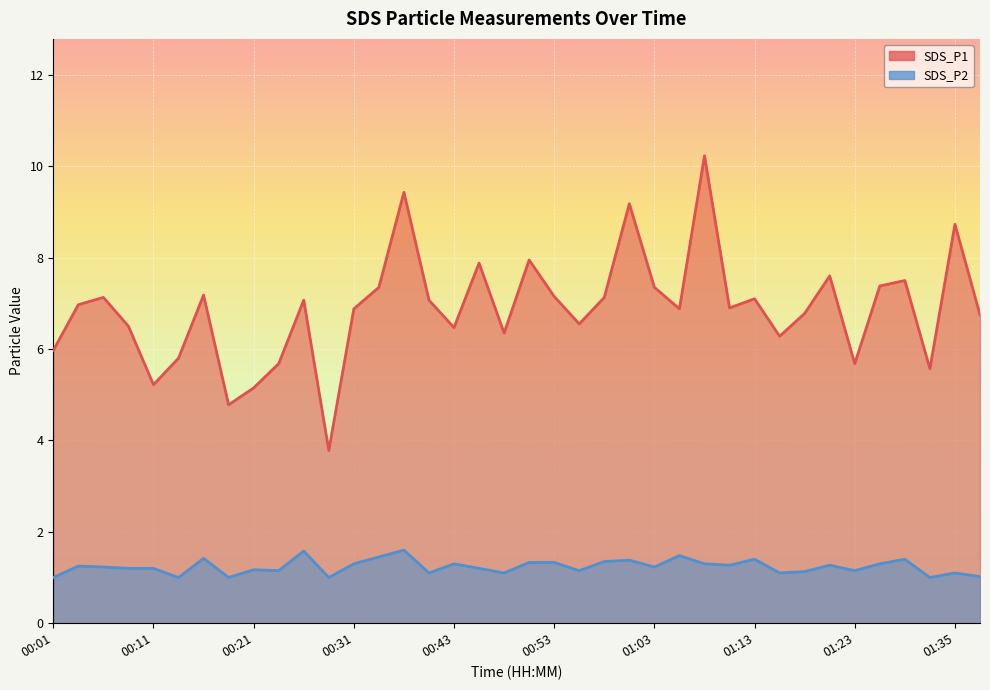

What are all the series names shown in the legend?

SDS_P1, SDS_P2